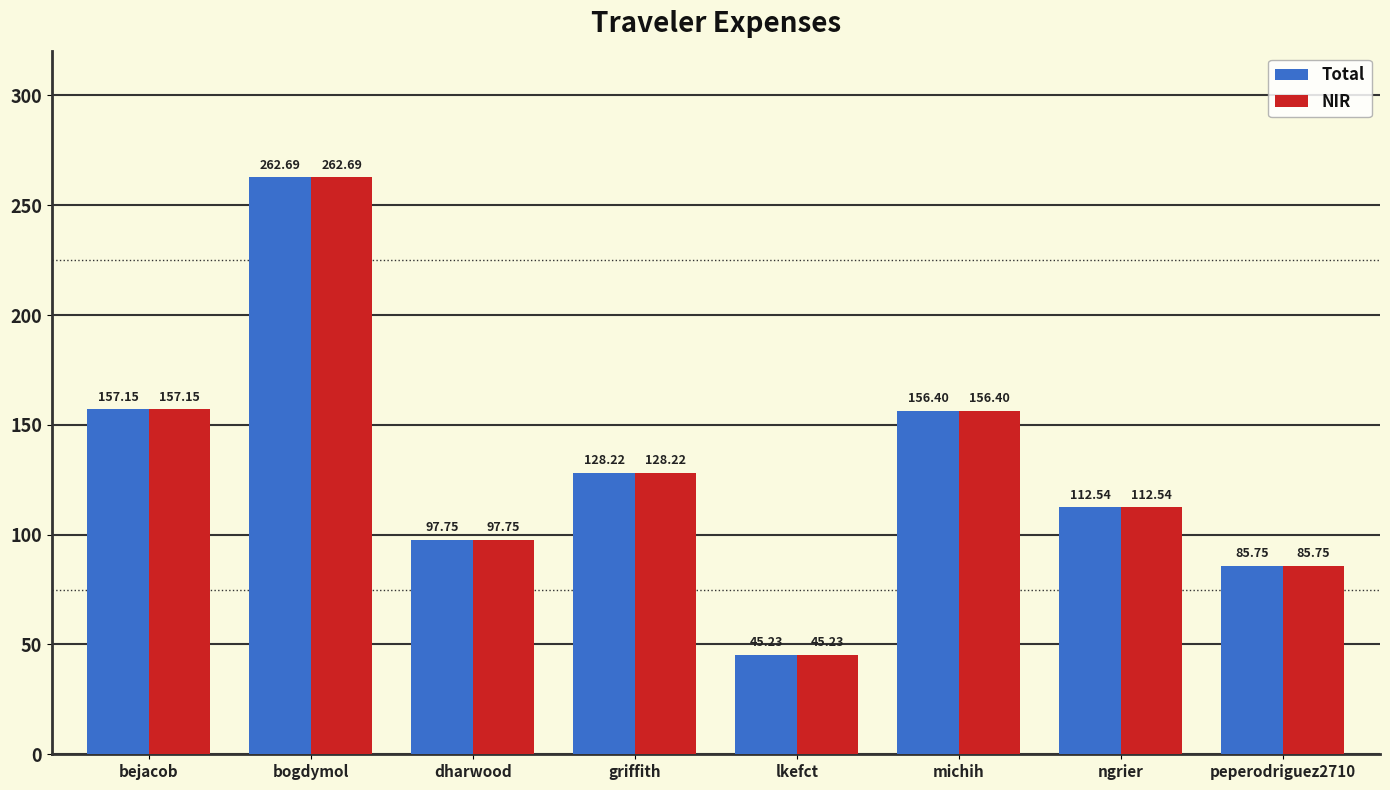

How many groups of bars are there?

8